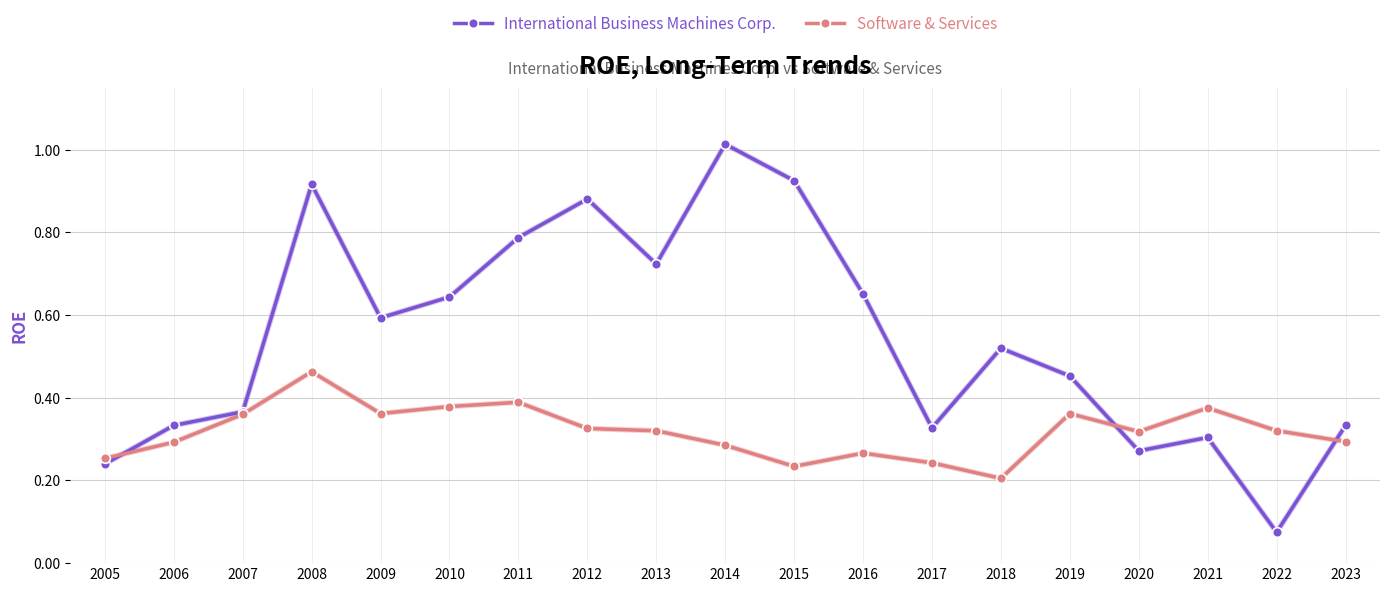

Where is Software & Services nearest to the value 0?

2018